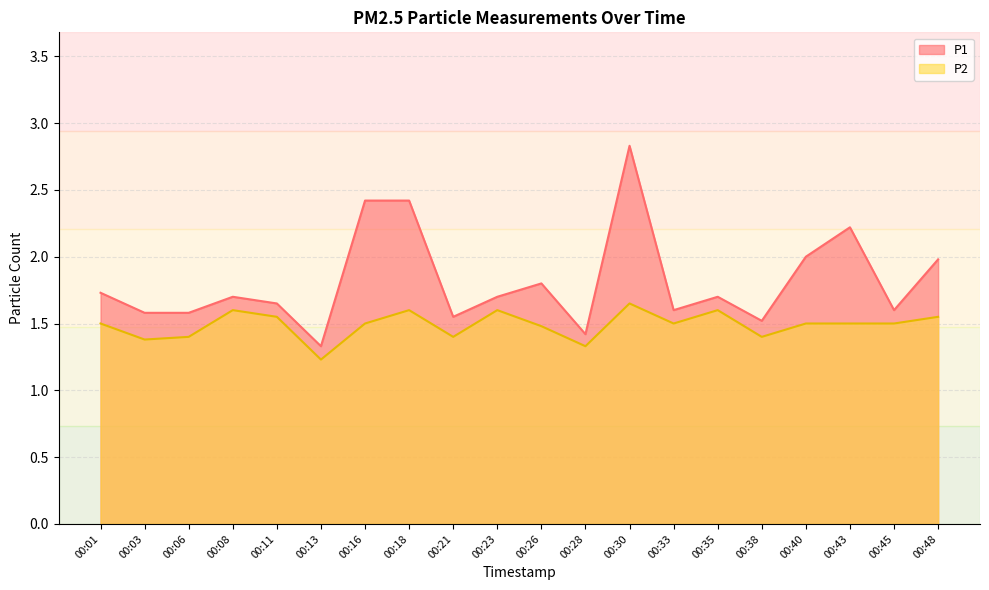

True or false: P1 has a value of 2.1 at 00:28.

False